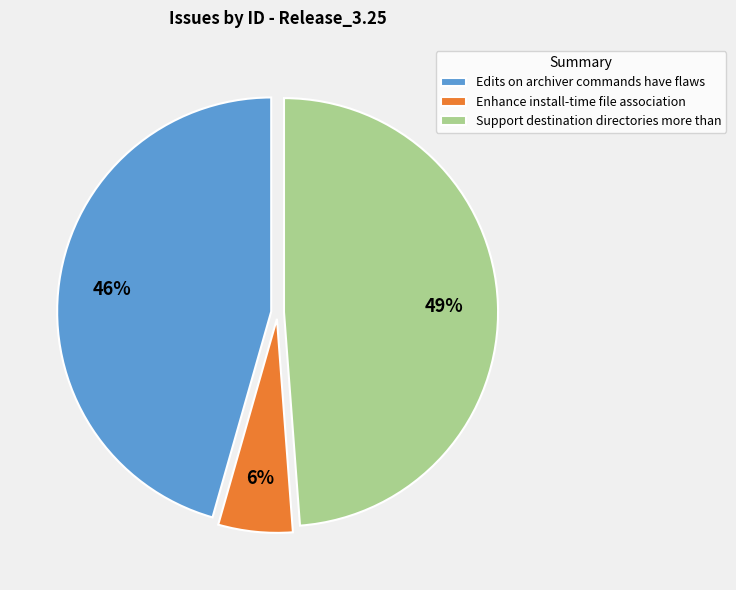

How many slices are in this pie chart?

3